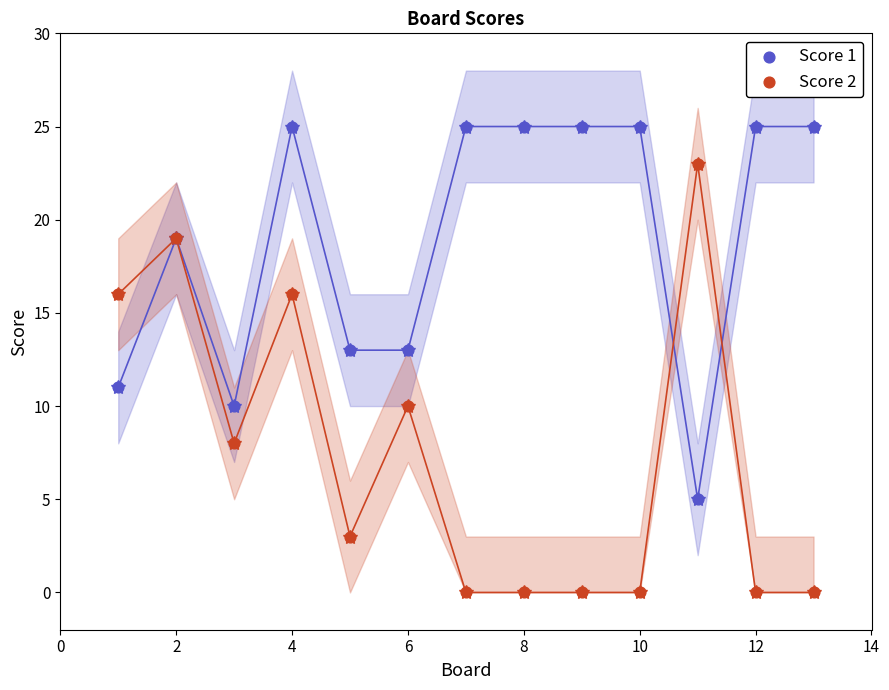

Which series contains the lowest Y value?

Score 2